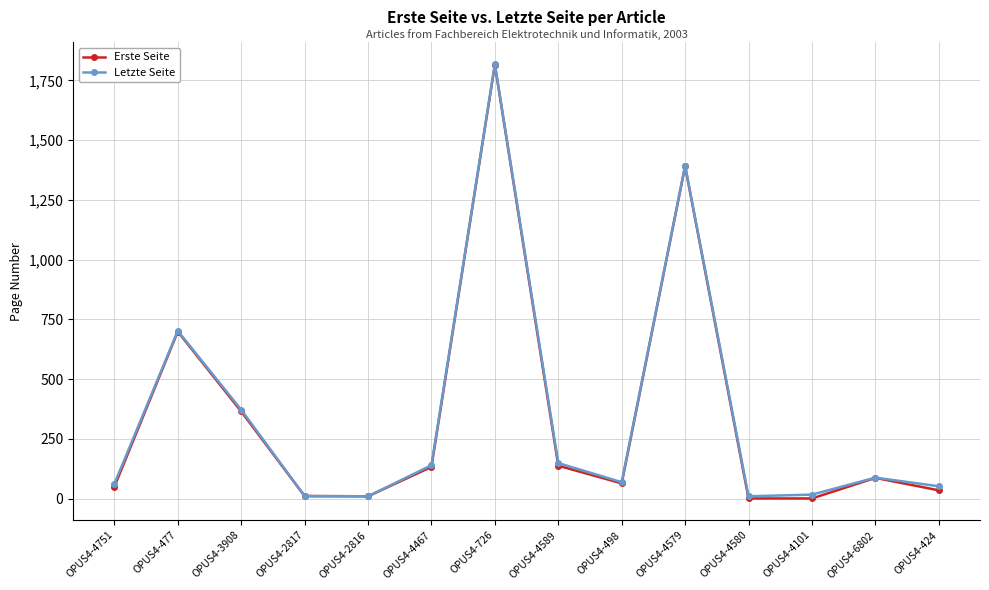

Between OPUS4-3908 and OPUS4-4580, which series saw the biggest shift?

Erste Seite